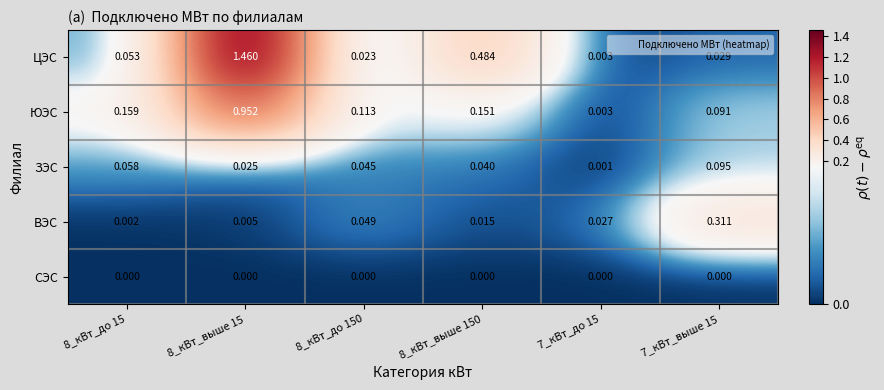

Between 8_кВт_до 15 and 8_кВт_выше 15, which series saw the biggest shift?

ЦЭС